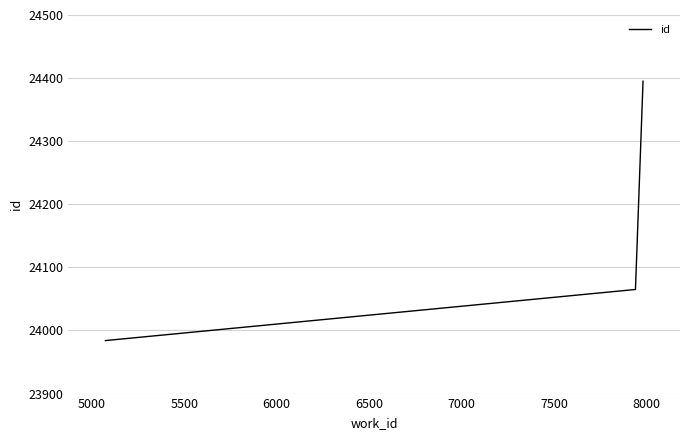

What is the difference between the maximum and minimum values?

411